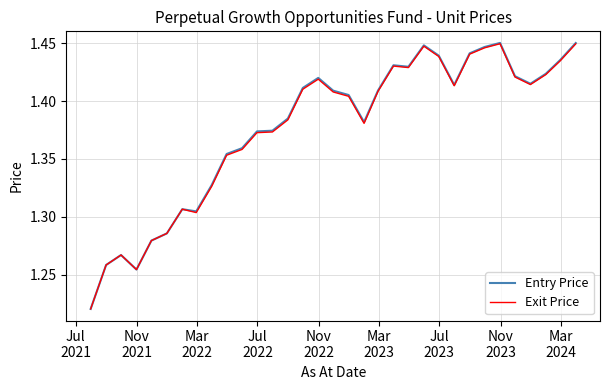

Which series has the widest spread of values?

Entry Price